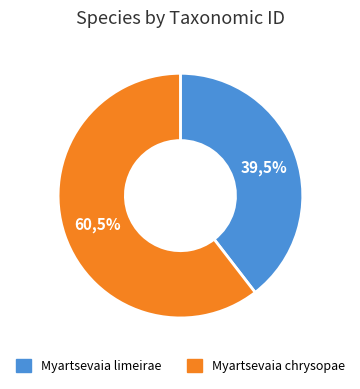

Is it true that Myartsevaia limeirae is 53% of the pie?

False